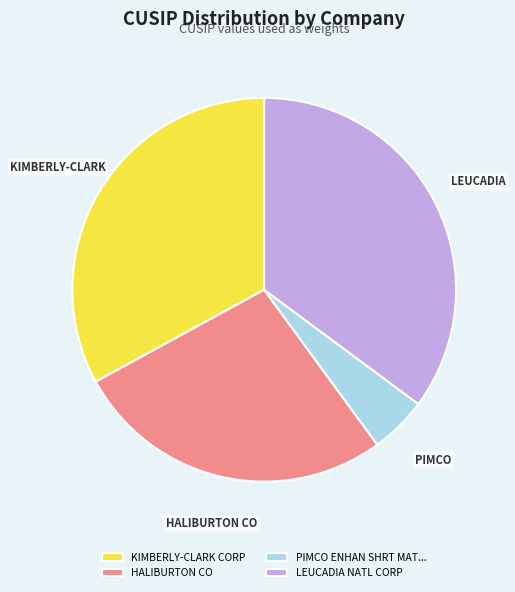

Which category has the biggest portion of the pie?

LEUCADIA NATL CORP